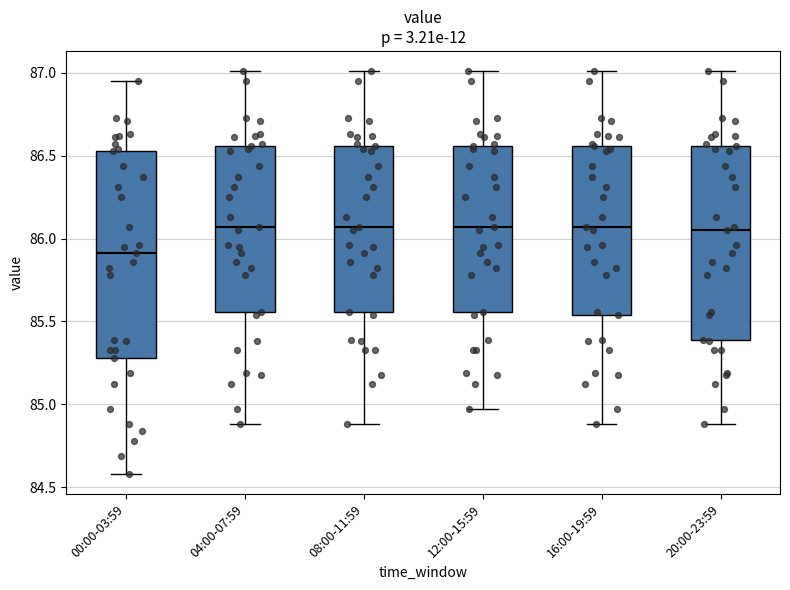

Reading left to right, read every box against the y-axis: the position of its median line, the range the box covers, and the ends of its whiskers. The values are not printed on the chart, so give them approximately, as read against the axis.

00:00-03:59: median 85.90, box 85.30 to 86.55, whiskers 84.60 to 86.95
04:00-07:59: median 86.05, box 85.55 to 86.55, whiskers 84.90 to 87.00
08:00-11:59: median 86.05, box 85.55 to 86.55, whiskers 84.90 to 87.00
12:00-15:59: median 86.05, box 85.55 to 86.55, whiskers 84.95 to 87.00
16:00-19:59: median 86.05, box 85.55 to 86.55, whiskers 84.90 to 87.00
20:00-23:59: median 86.05, box 85.40 to 86.55, whiskers 84.90 to 87.00